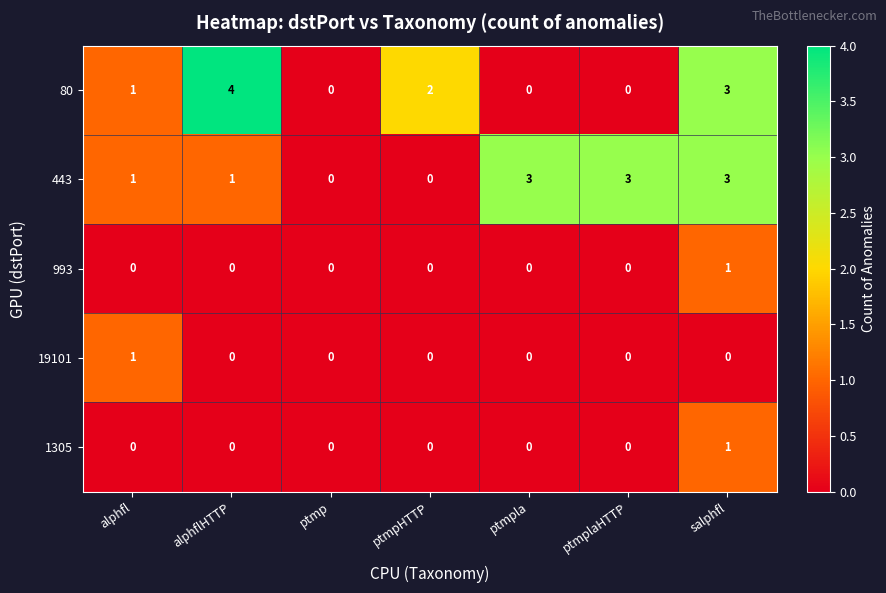

At which category is the sum across all series the highest?

salphfl